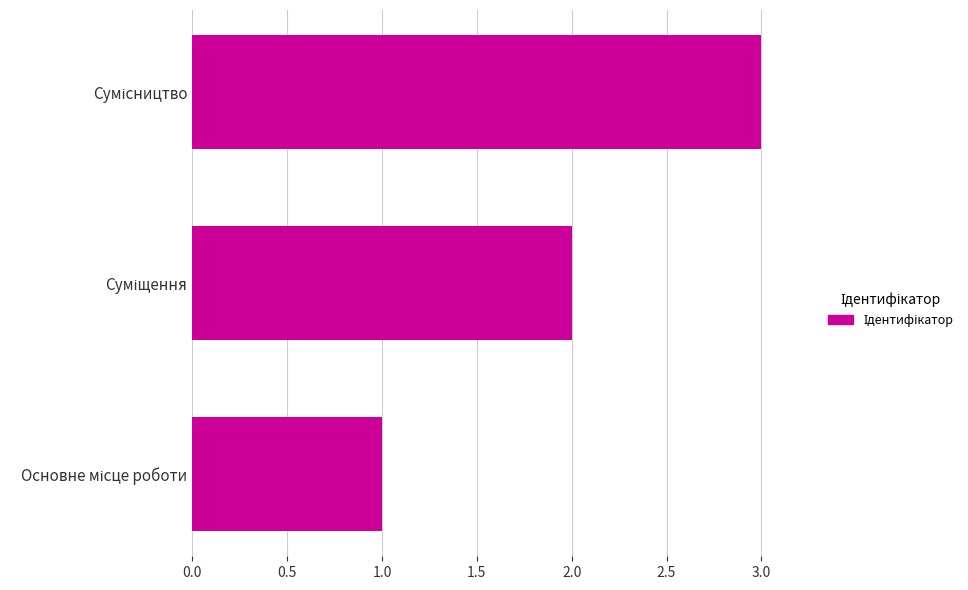

What is the greatest value displayed?

3